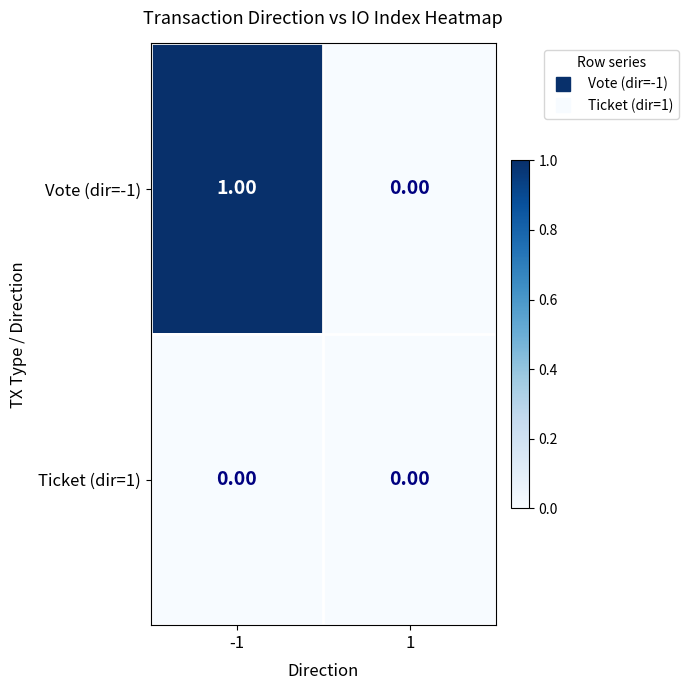

List the series in order of their overall mean, highest first.

Vote (dir=-1), Ticket (dir=1)